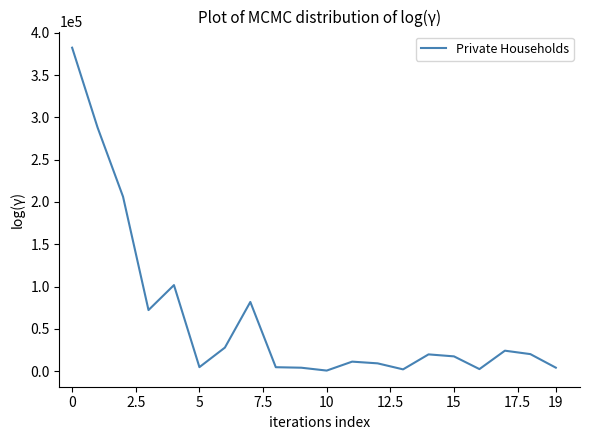

Count the number of data series in this chart.

1